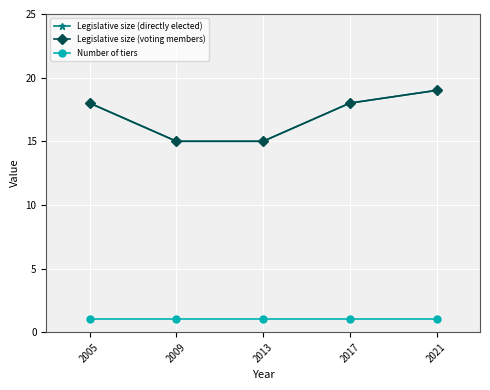

What is the average value of the Legislative size (voting members) series?

17